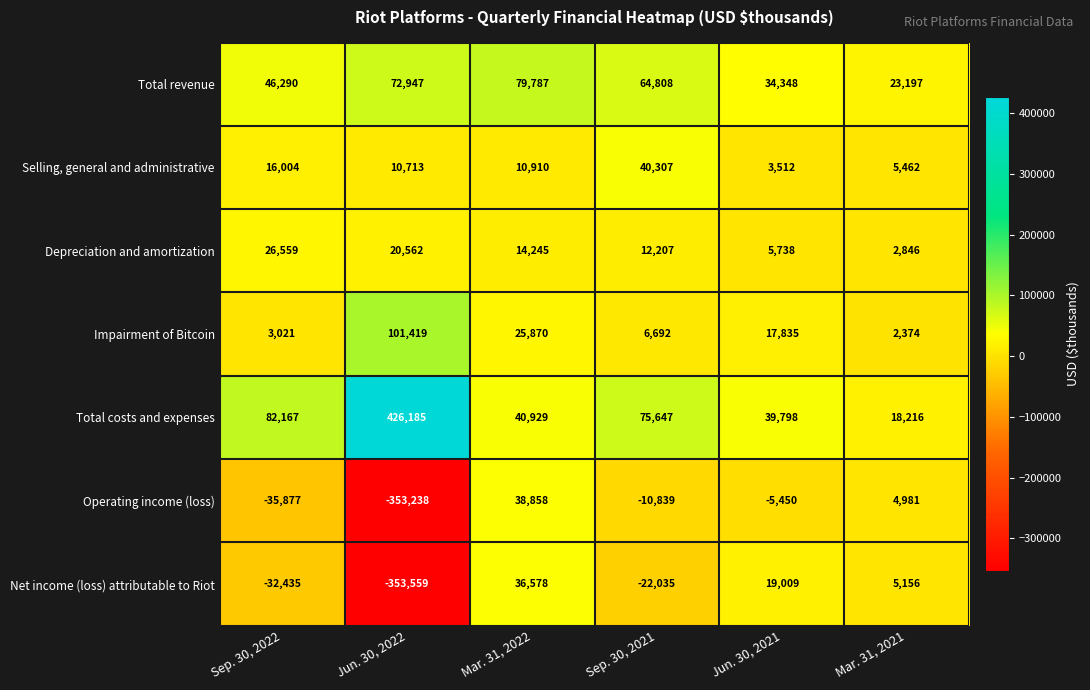

Rank the series at Jun. 30, 2021 from lowest to highest value.

Operating income (loss), Selling, general and administrative, Depreciation and amortization, Impairment of Bitcoin, Net income (loss) attributable to Riot, Total revenue, Total costs and expenses